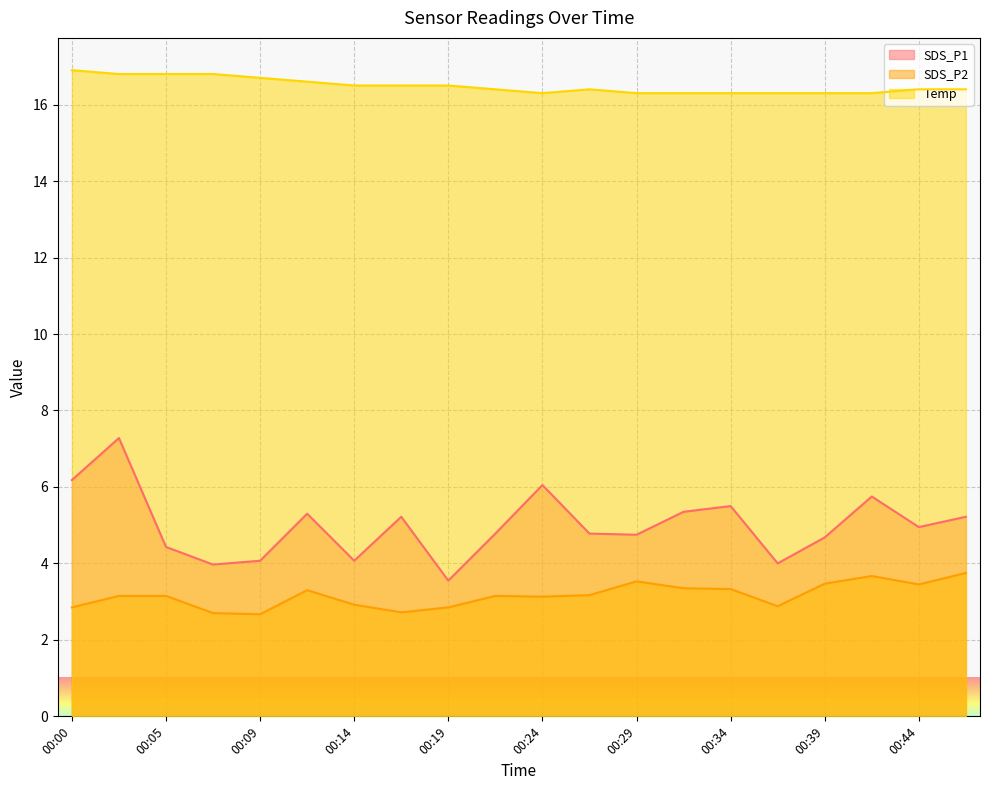

List the labels in order of Temp value, largest first.

00:00, 00:02, 00:05, 00:07, 00:09, 00:12, 00:14, 00:17, 00:19, 00:22, 00:27, 00:44, 00:46, 00:24, 00:29, 00:32, 00:34, 00:37, 00:39, 00:41